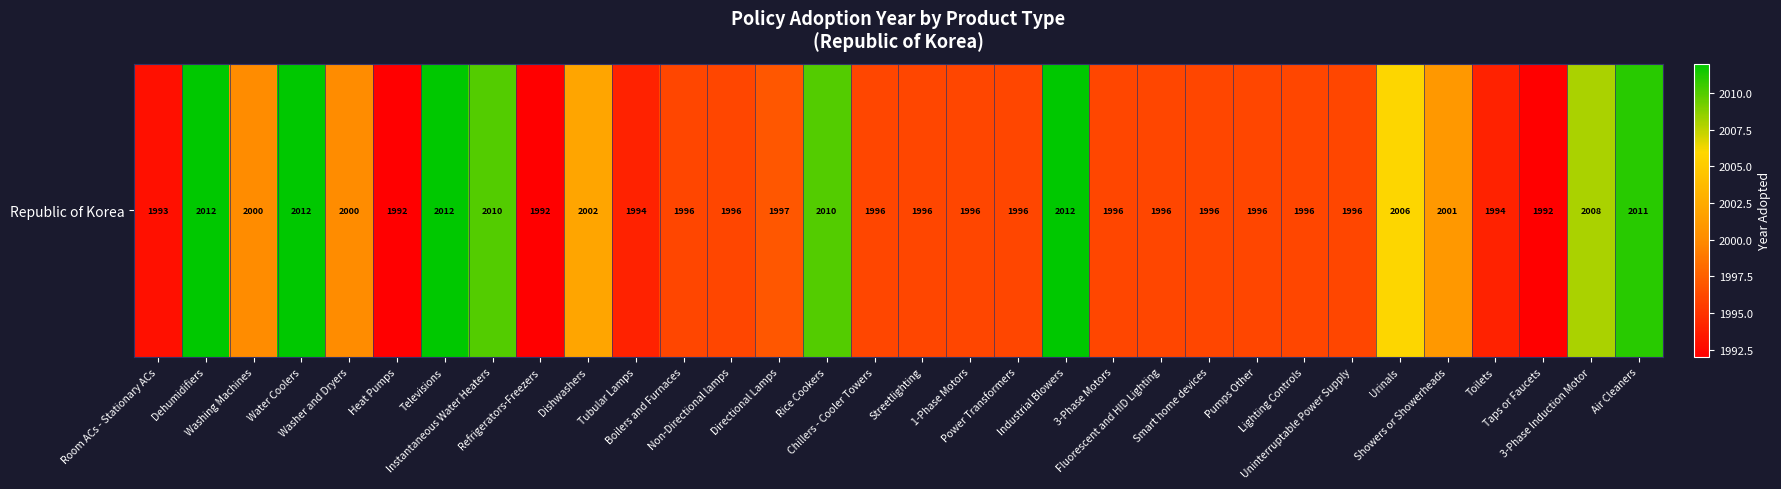

Which label corresponds to the smallest value in the chart?

Heat Pumps